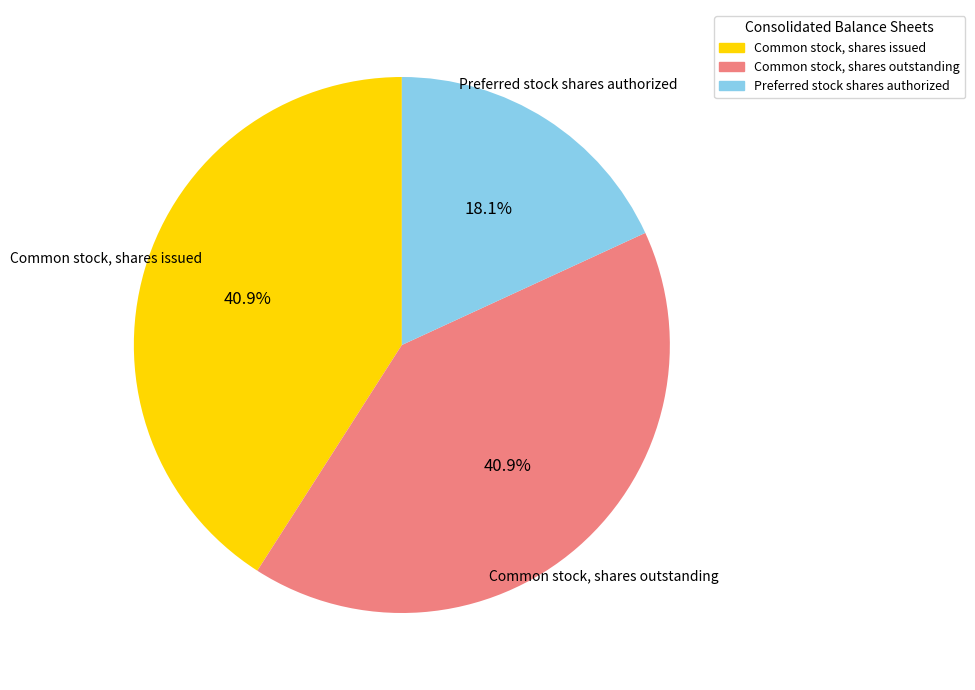

True or false: Common stock, shares issued accounts for 50% of the total.

False